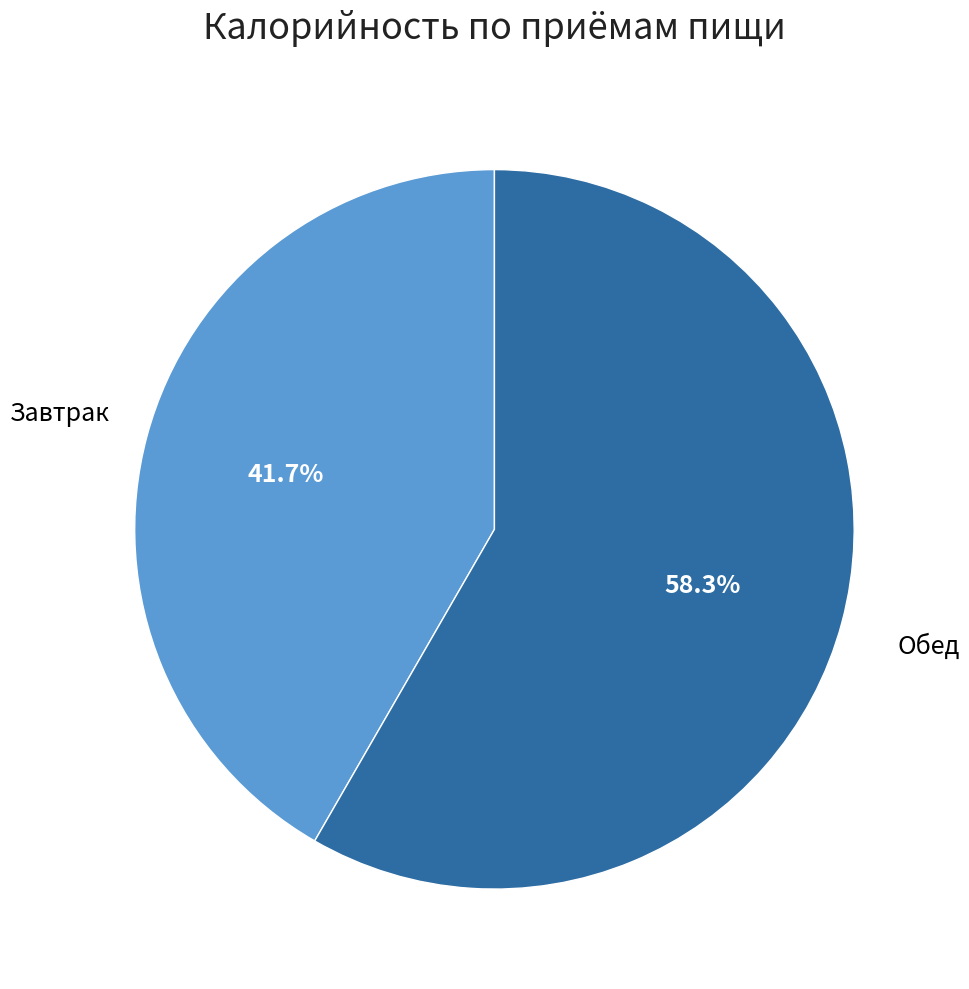

To the nearest percent, what portion does Завтрак represent?

42%